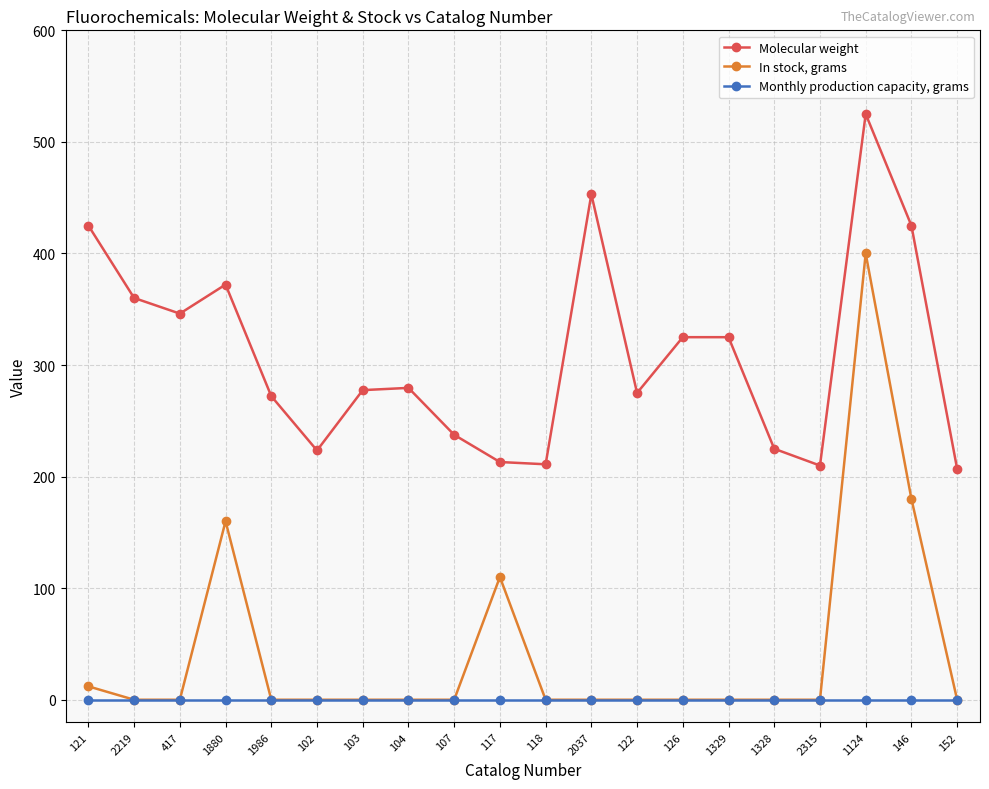

True or false: In stock, grams and Molecular weight intersect in this chart.

False